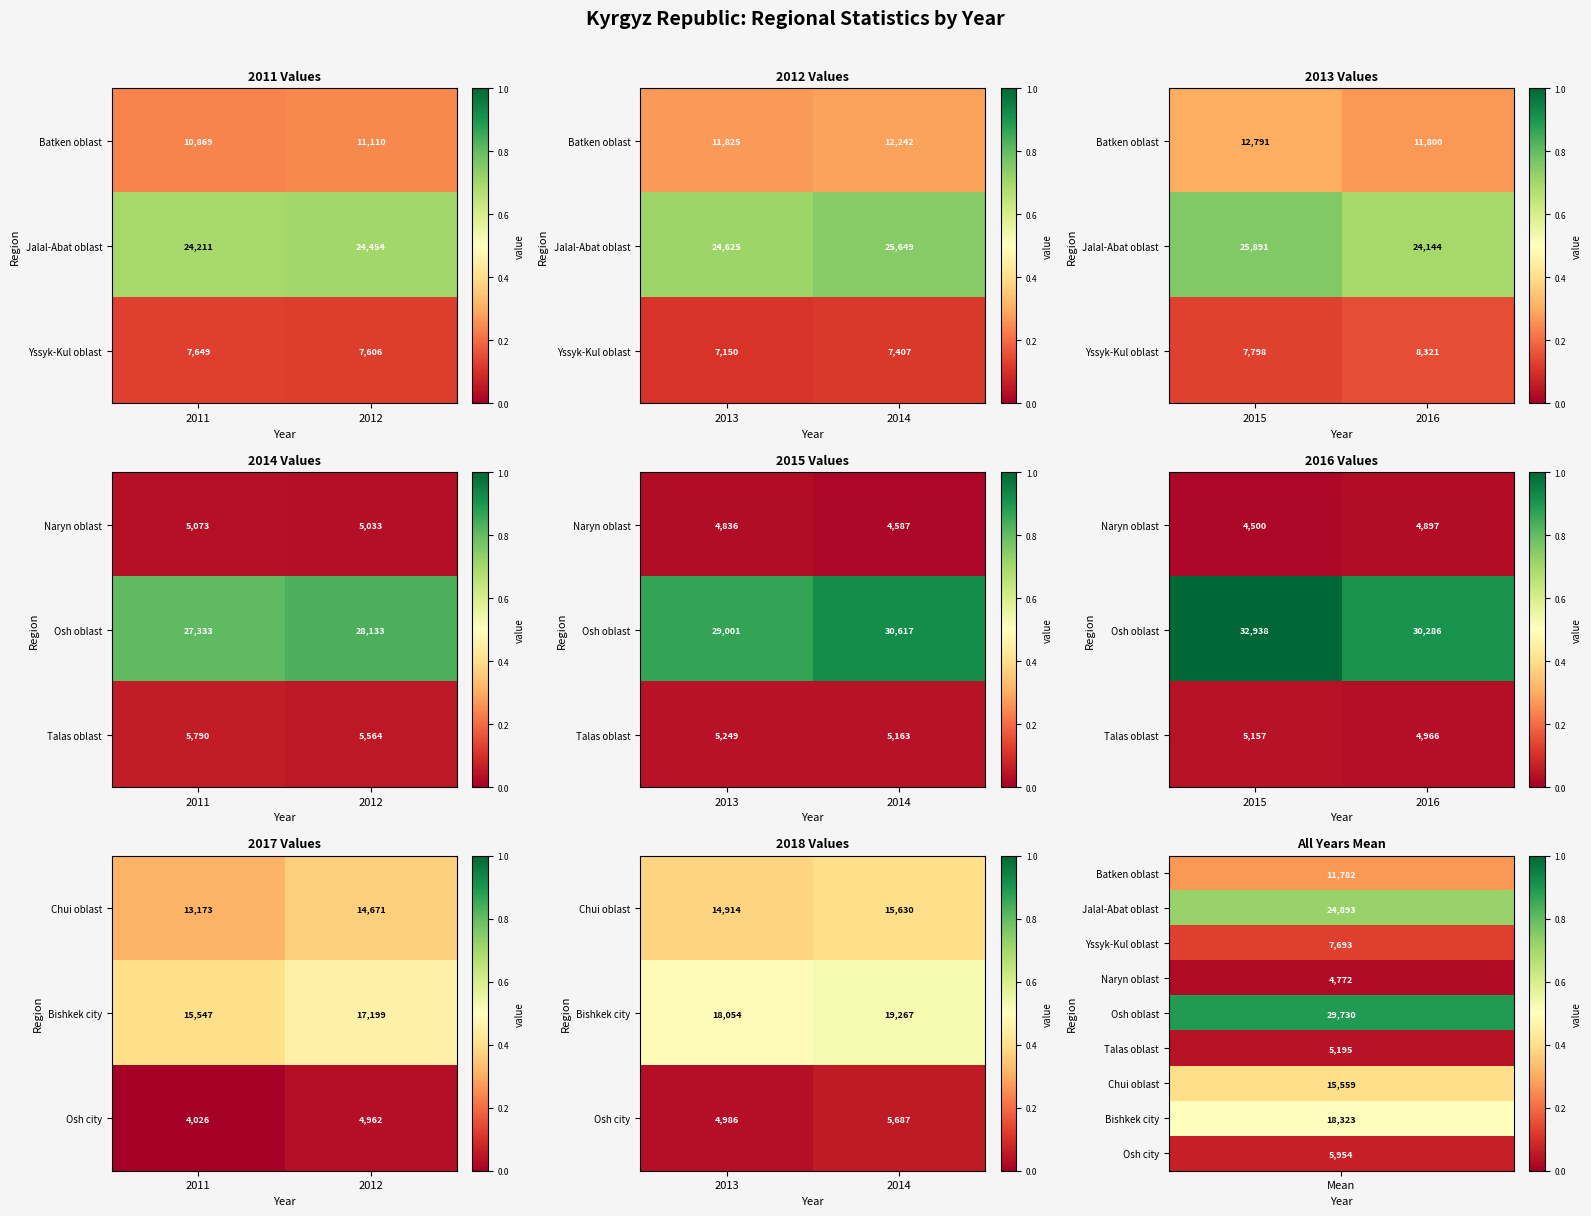

At which label does Chui oblast reach its minimum?

2013